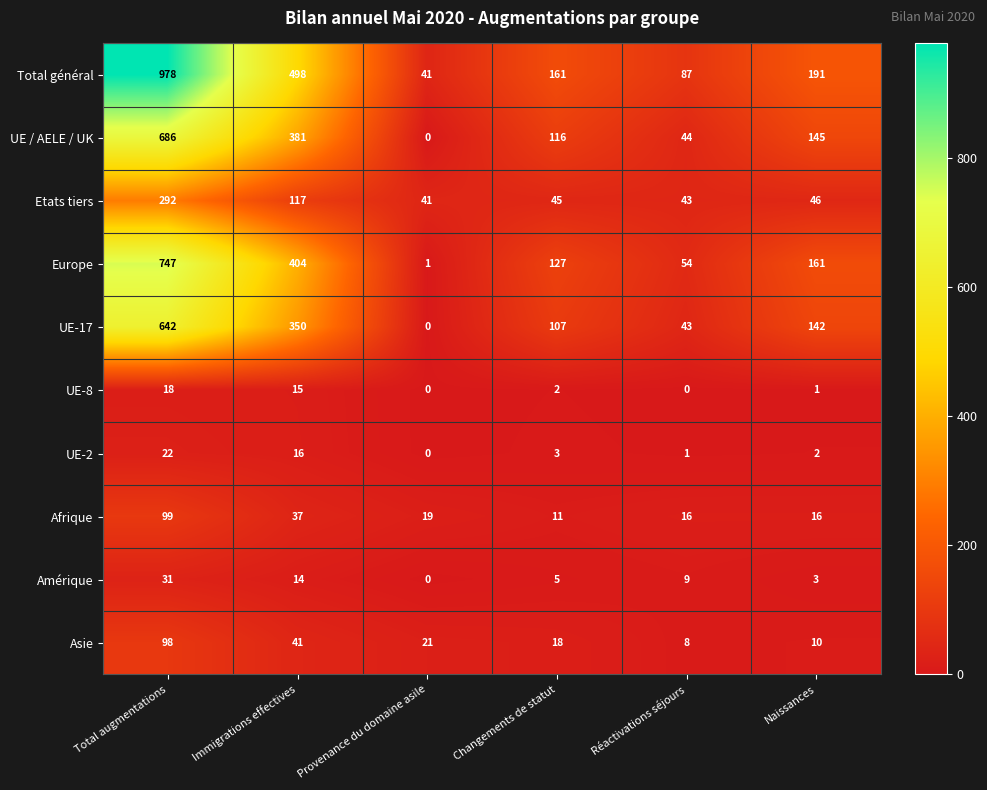

Is it true that Etats tiers equals 41 at Provenance du domaine asile?

True